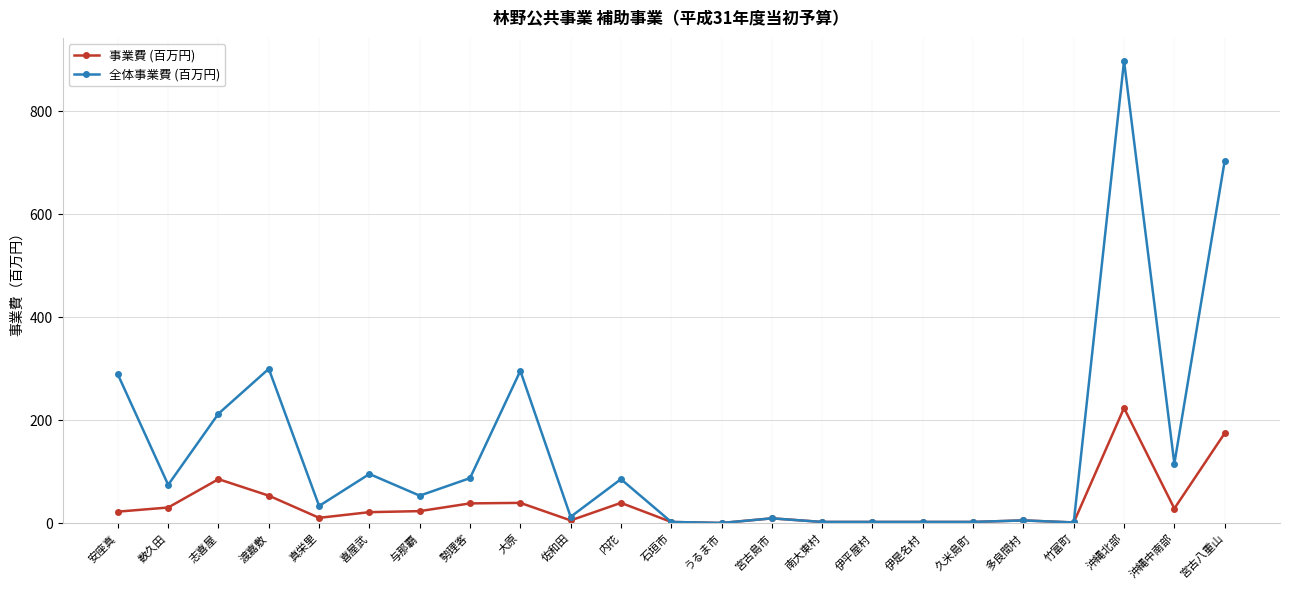

What is the total value across all series at 伊是名村?

6